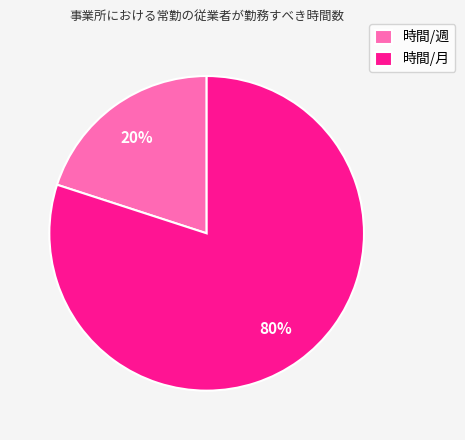

Do 時間/週 and 時間/月 together represent more than half of the pie?

Yes